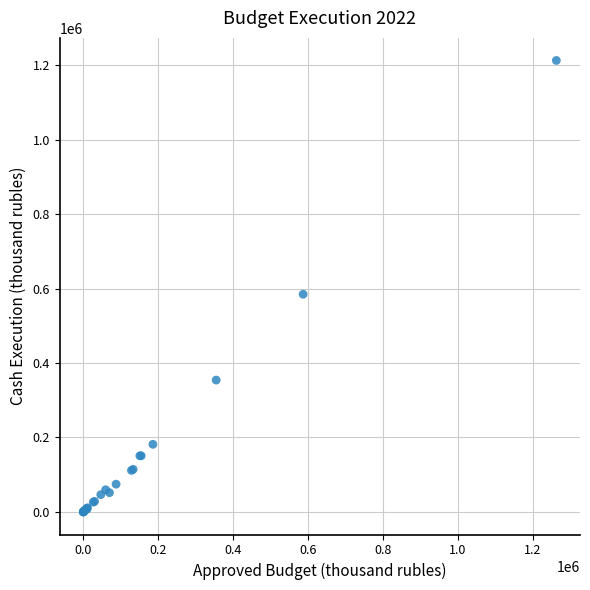

What Y value in the scatter plot is closest to 606419?

584805.3